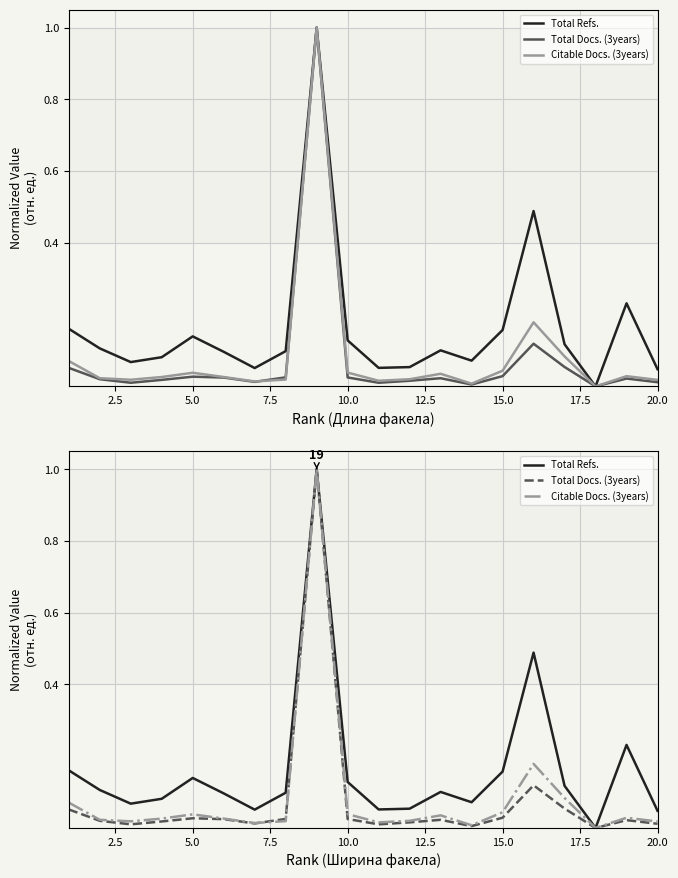

True or false: Total Refs. and Total Docs. (3years) cross at least once.

False